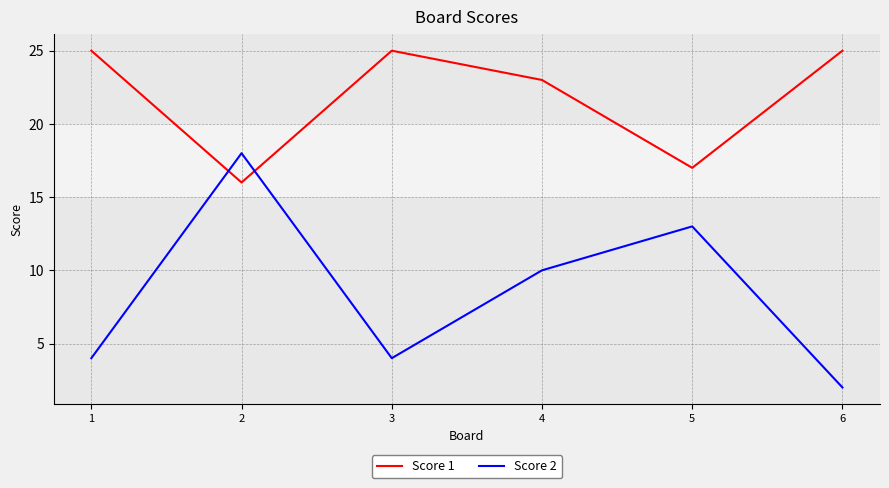

What is the difference between the second highest and second lowest values in the Score 1 series?

8